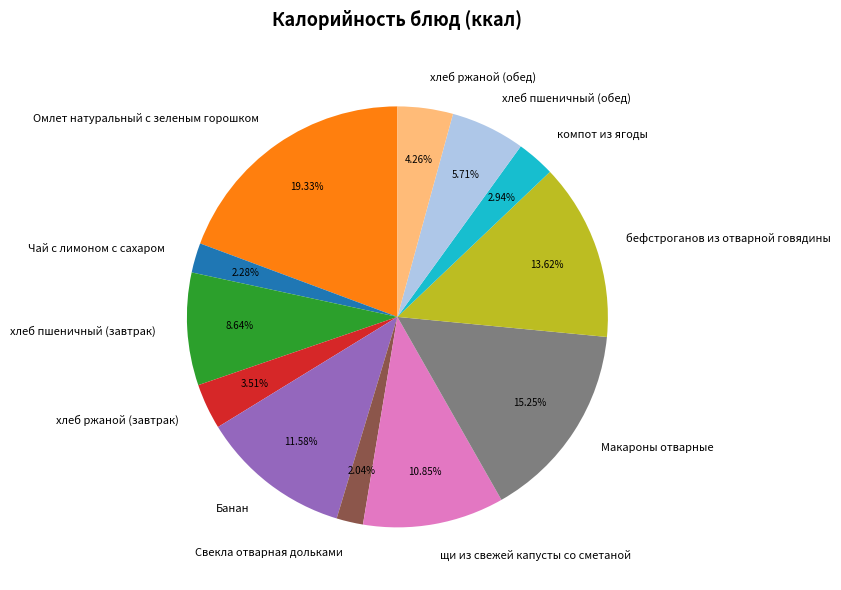

Between бефстроганов из отварной говядины and щи из свежей капусты со сметаной, which is larger?

бефстроганов из отварной говядины